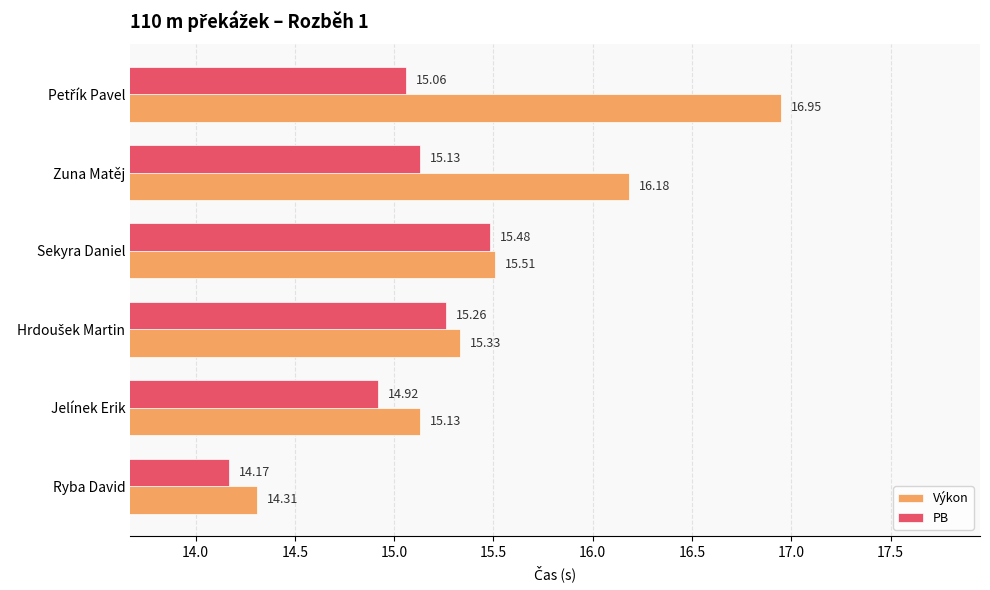

What is the minimum value for Výkon?

14.3